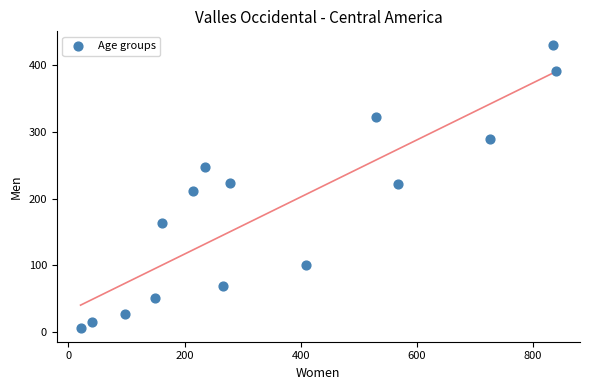

What is the range of X values (max minus min)?

819